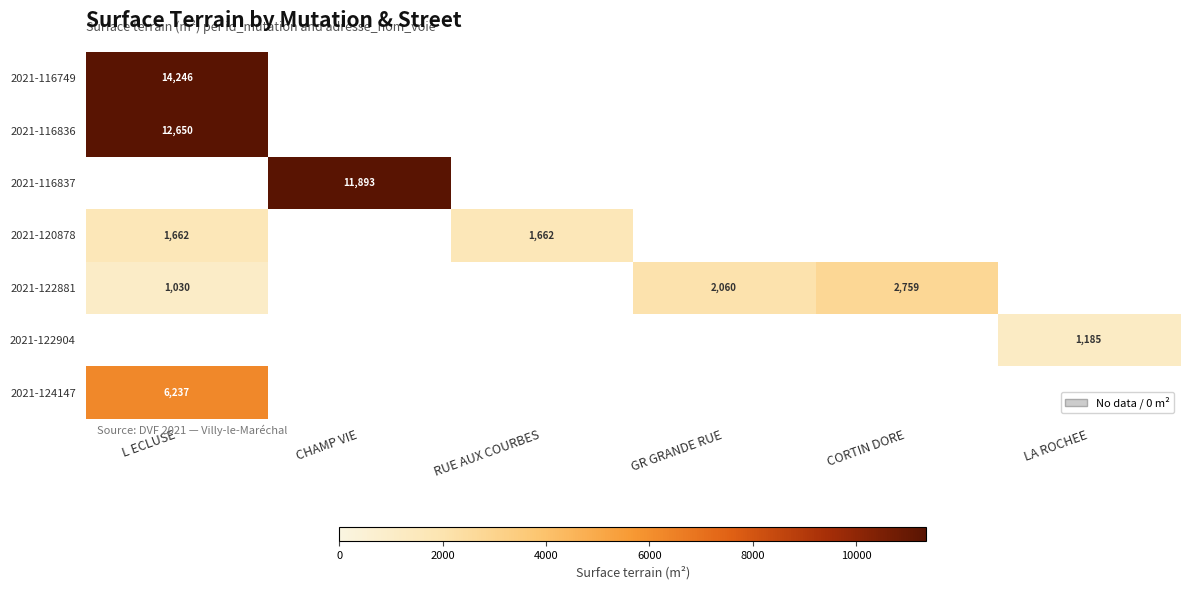

How many values in 2021-116837 are above zero?

1